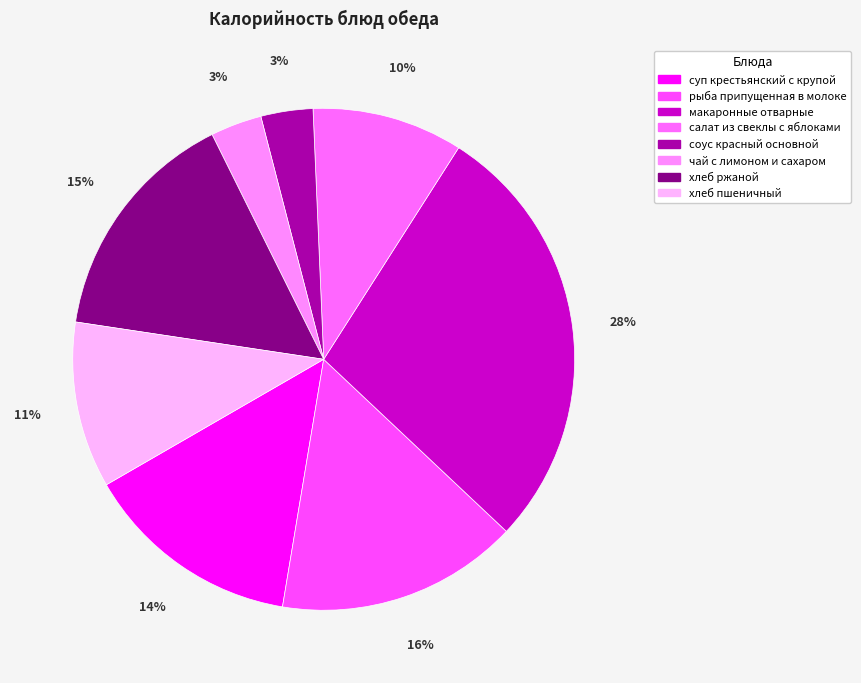

True or false: хлеб пшеничный accounts for 11% of the total.

True